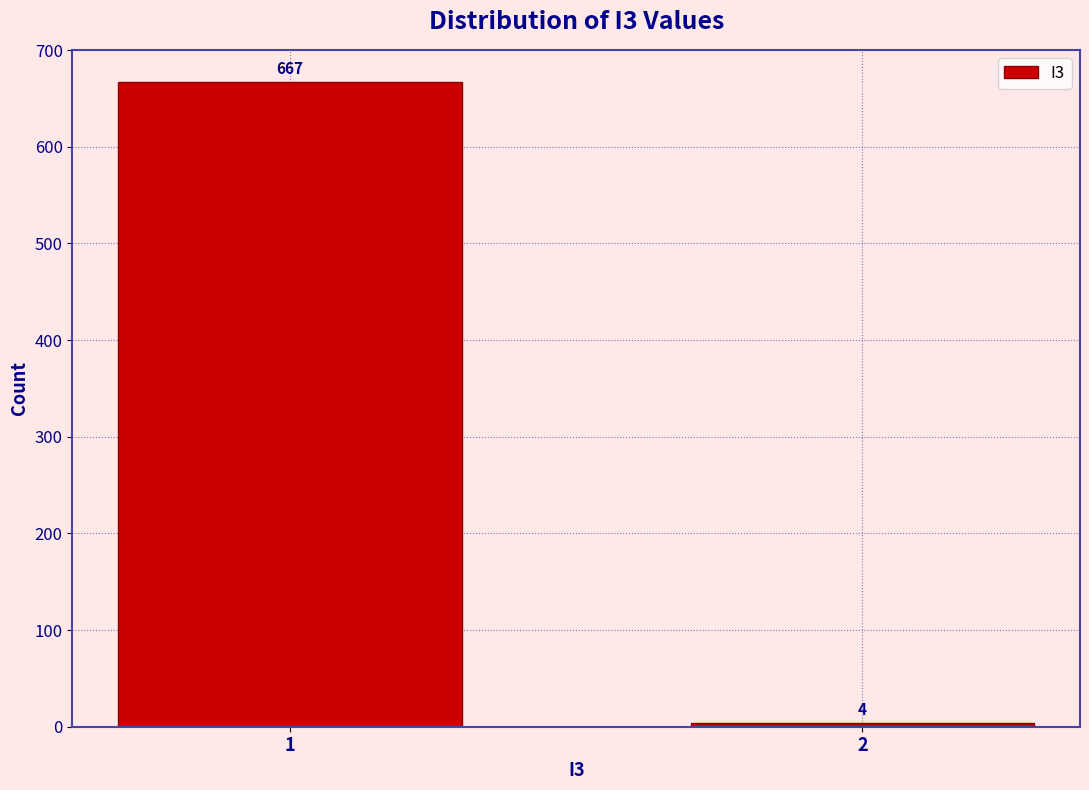

Reading right to left, what are all the values shown in this chart?

4	667